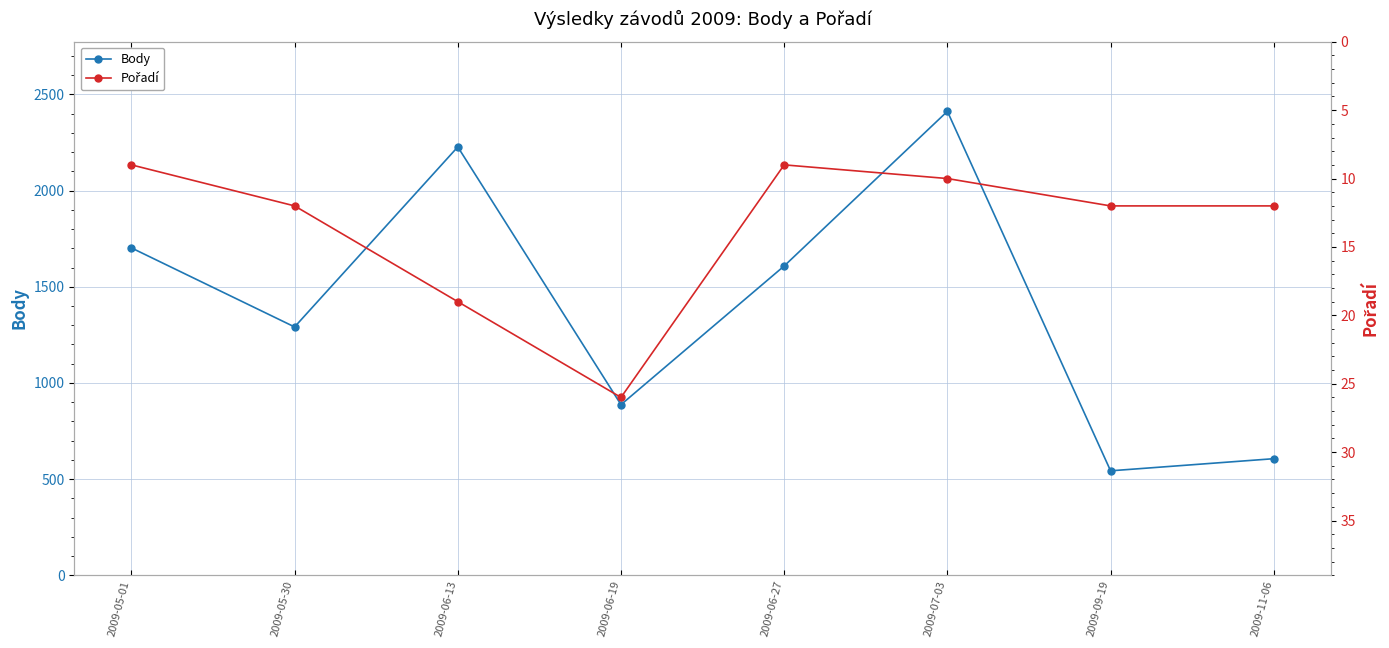

Does the chart have visible grid lines?

Yes